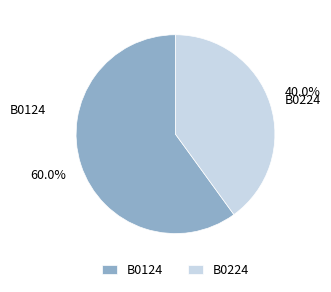

To the nearest percent, what is the difference between the largest and smallest slice percentages?

20%